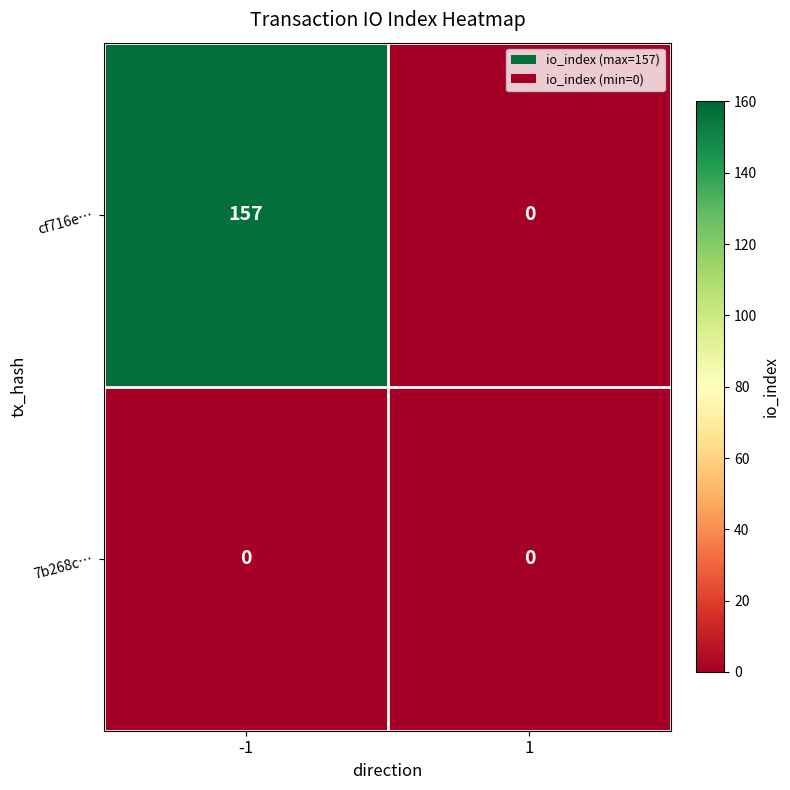

What is the maximum value shown in the chart?

157